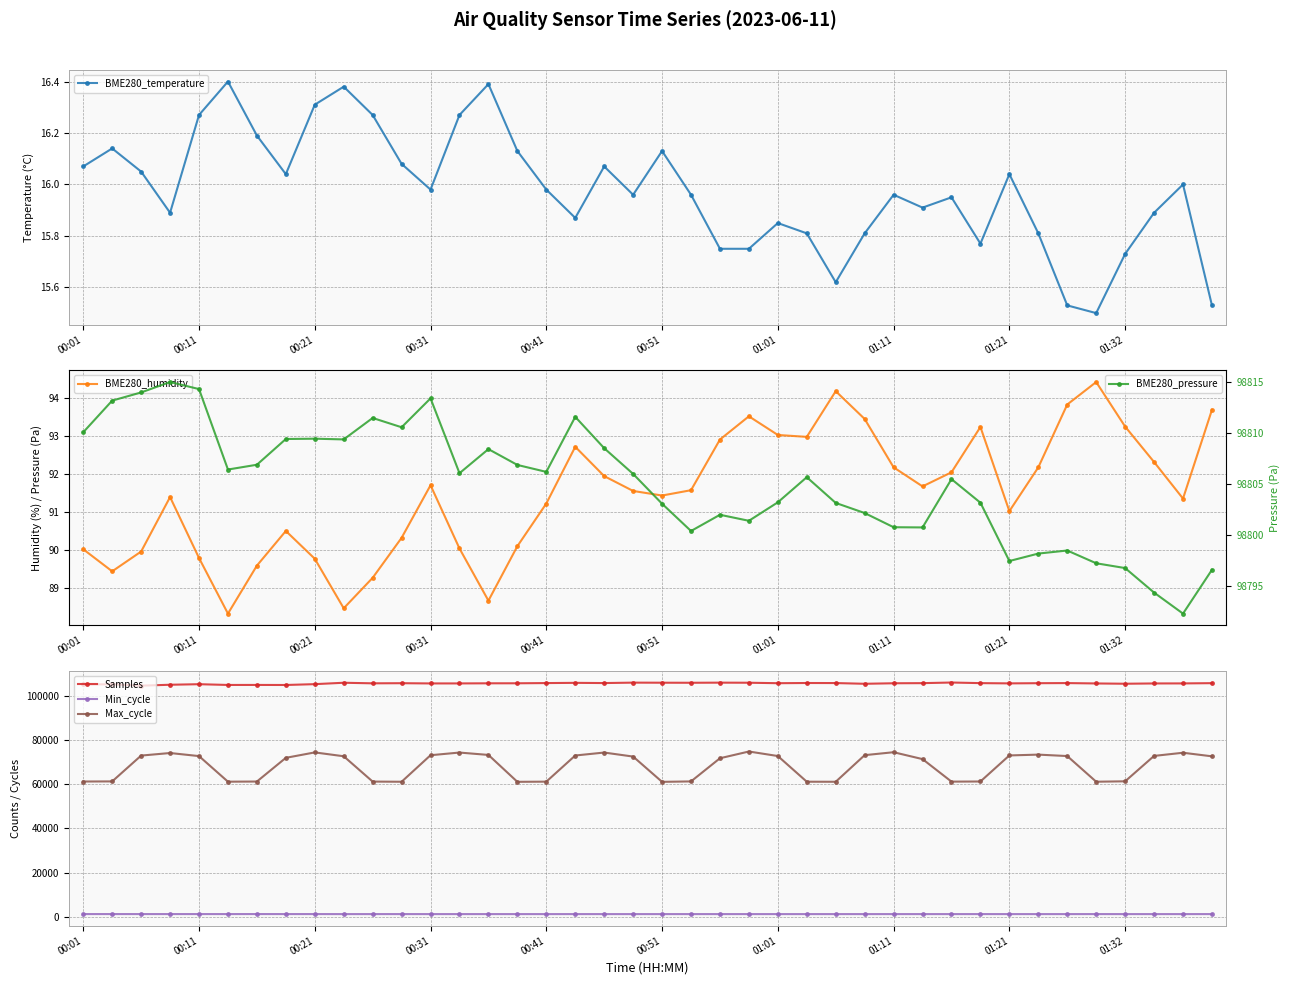

True or false: BME280_temperature has a value of 5.4 at 01:32.

False